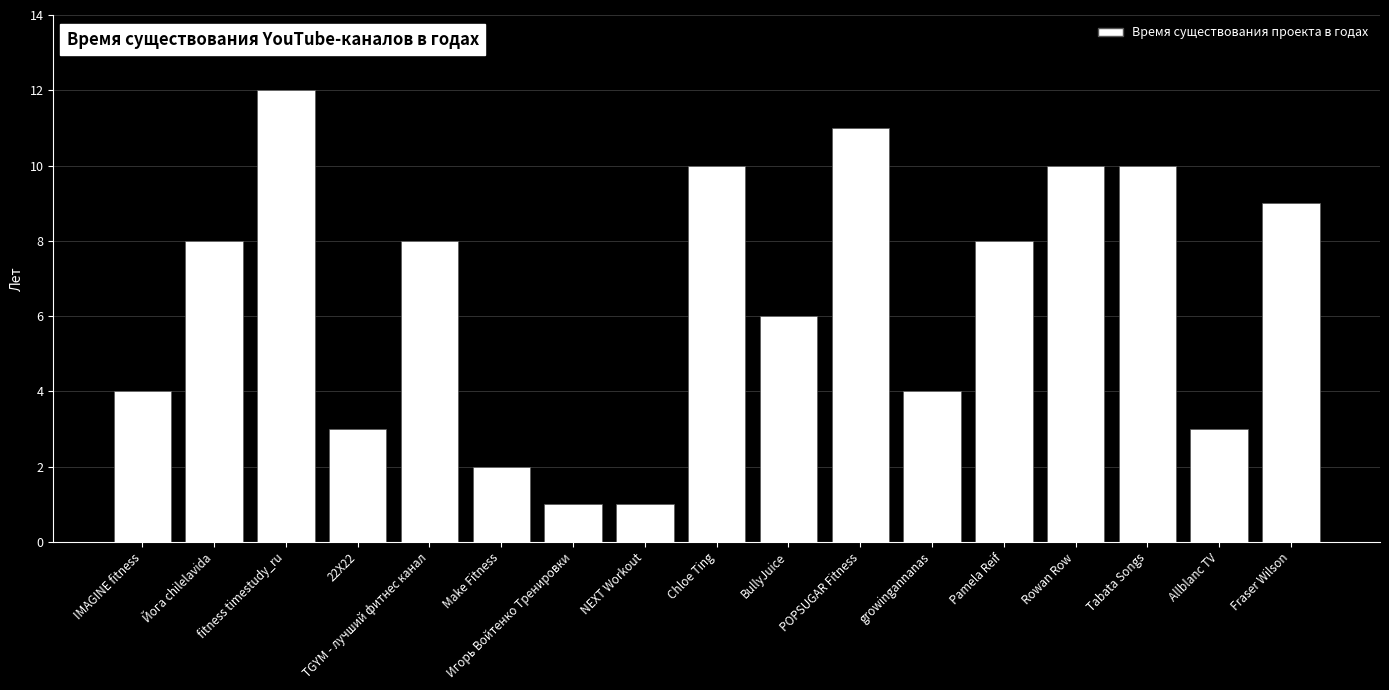

What is the sum of the values at Fraser Wilson and Tabata Songs?

19